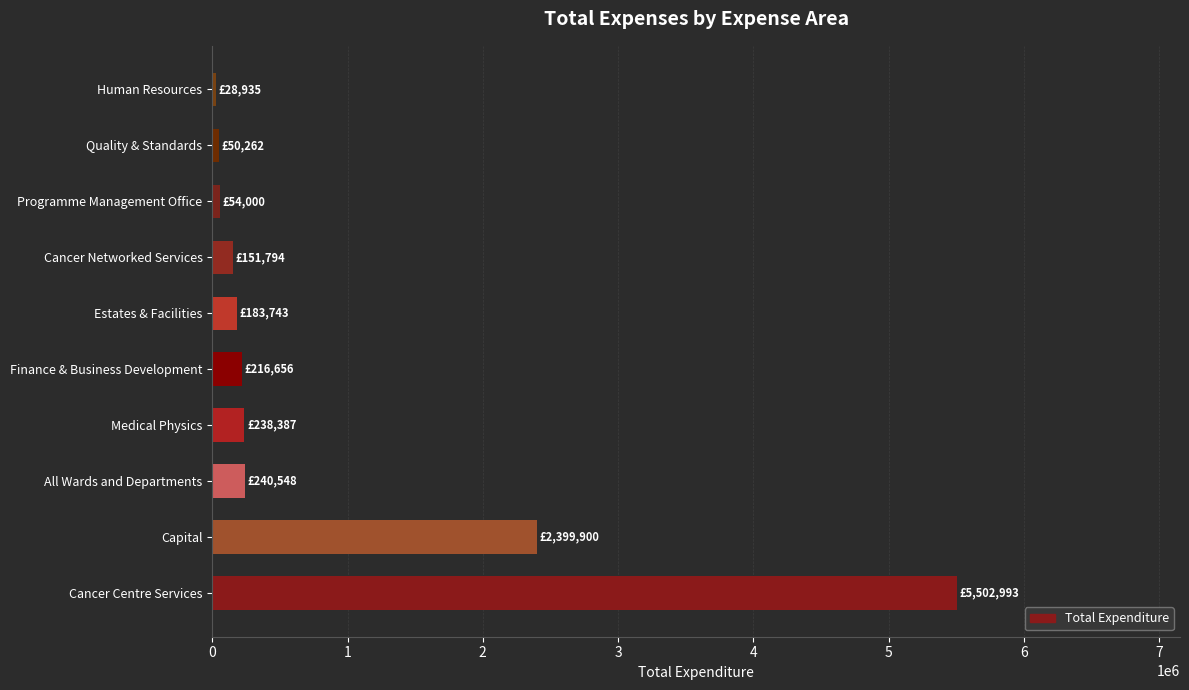

What is the minimum value shown in the chart?

28934.8